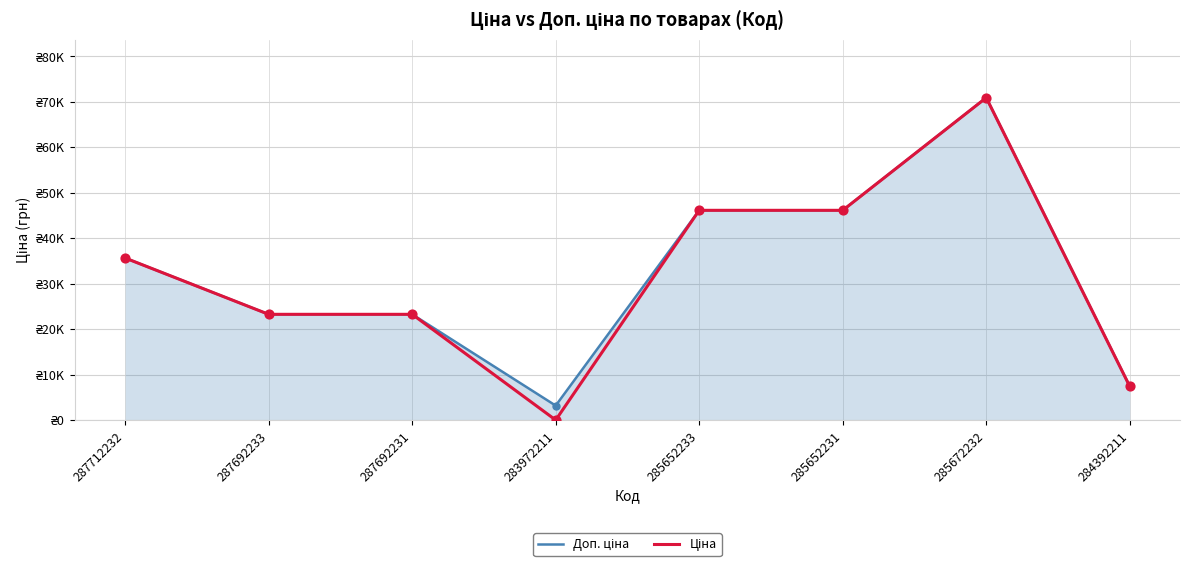

What is the total value across all series at 285652233?

92287.9